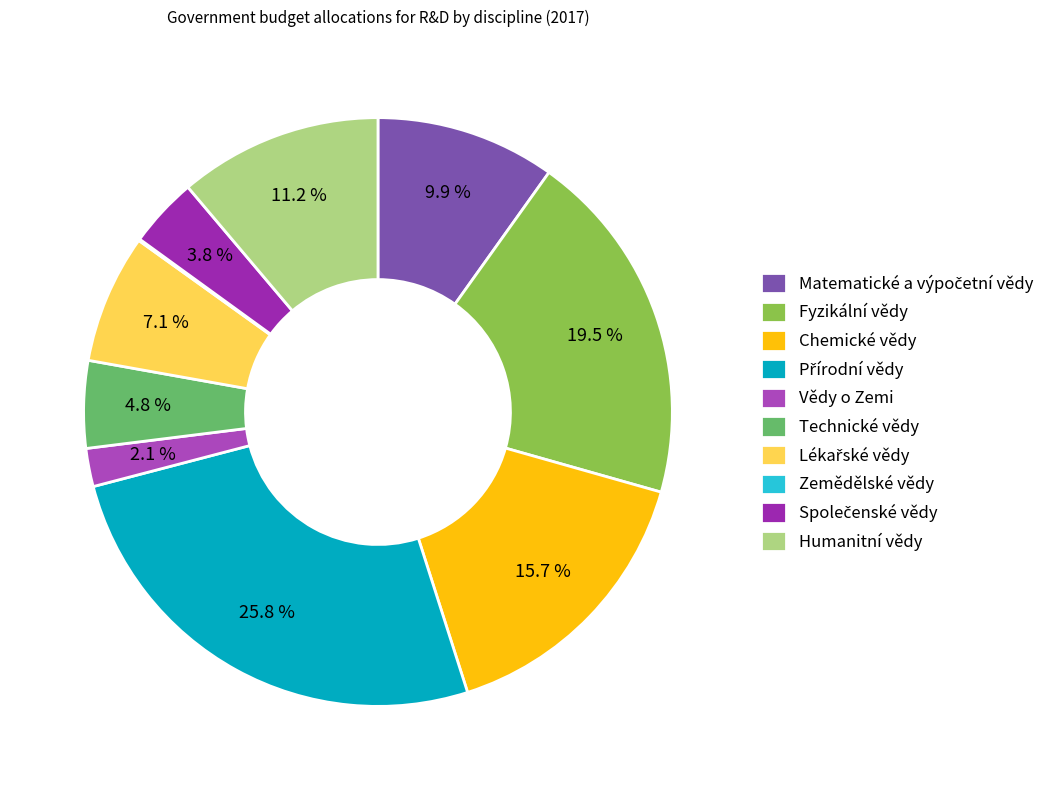

What is the ratio of the value at Přírodní vědy to the value at Fyzikální vědy?

1.3